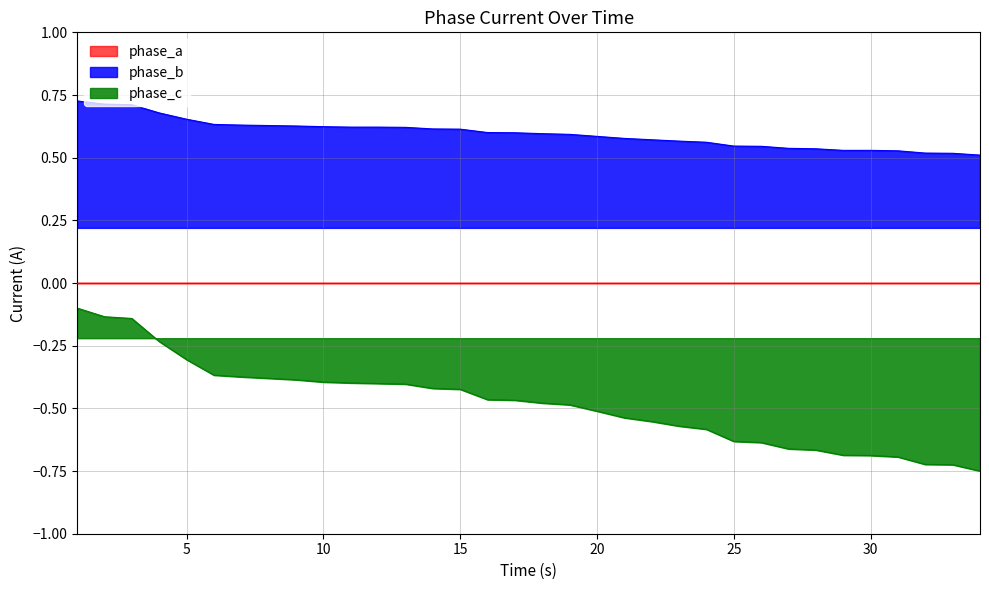

True or false: phase_c and phase_b cross at least once.

False